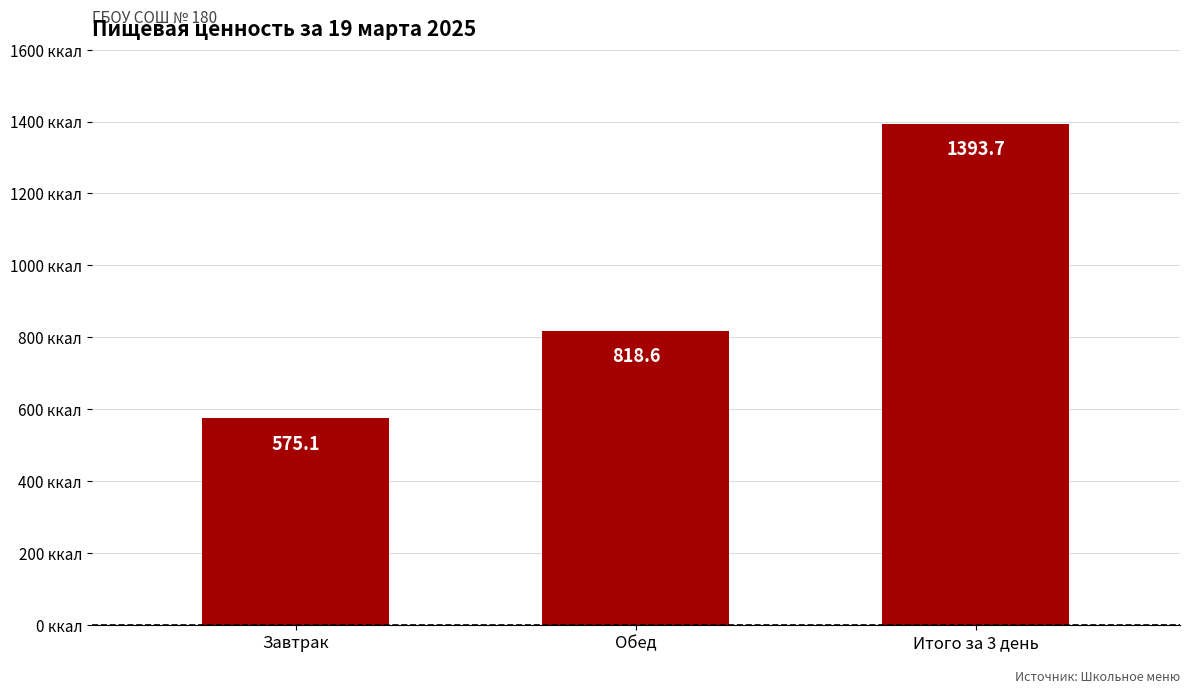

What value does the data have at Обед?

818.6